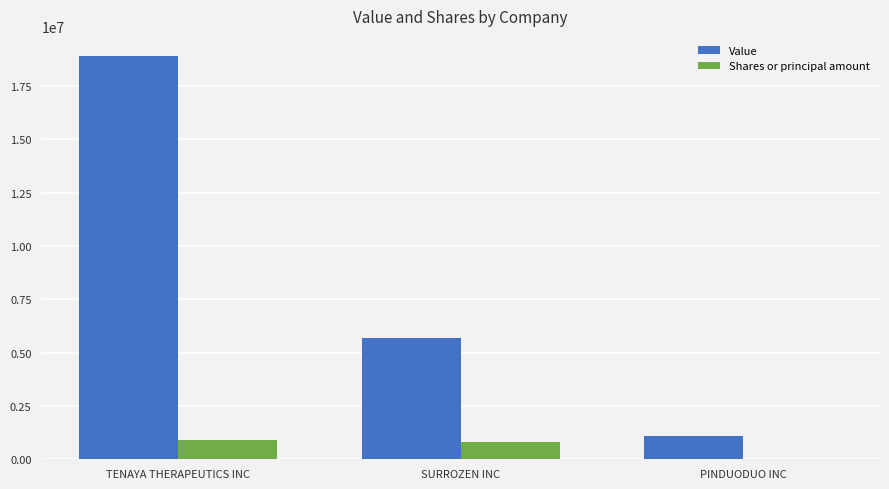

The Value series shows 2613184 at SURROZEN INC. True or false?

False